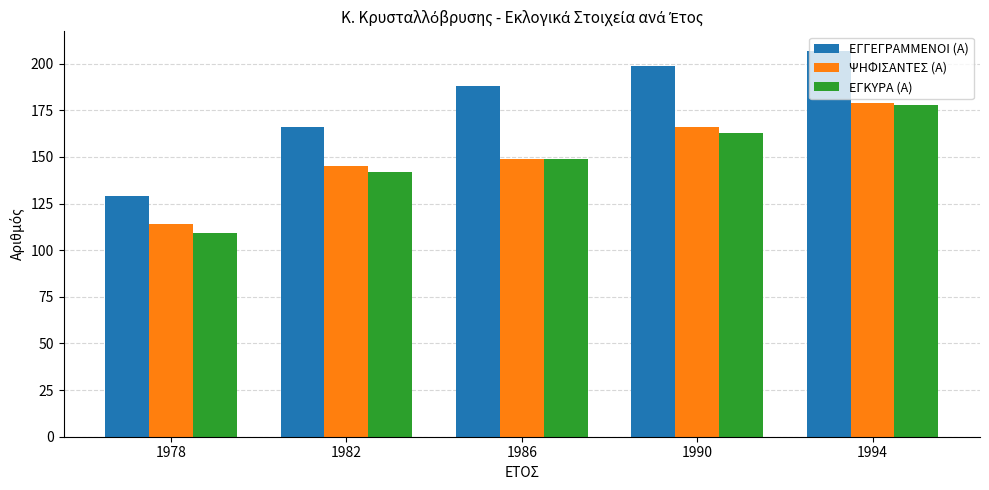

The ΨΗΦΙΣΑΝΤΕΣ (Α) series shows 149 at 1986. True or false?

True